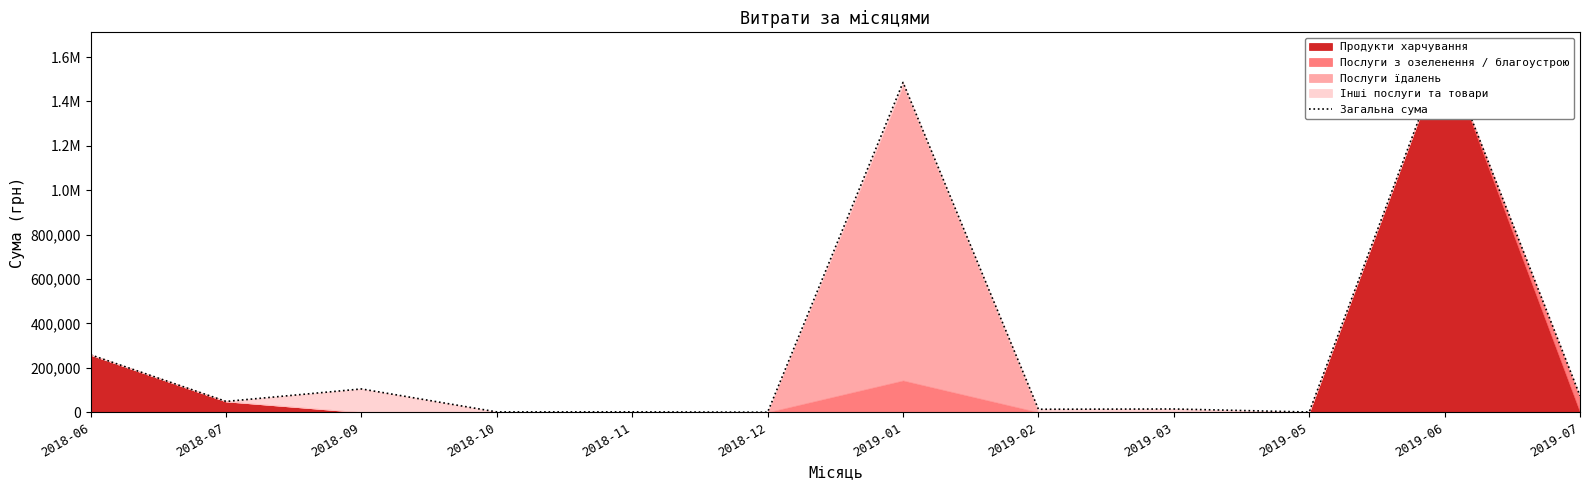

Is it true that the value at 2018-12 is -860450.2?

False